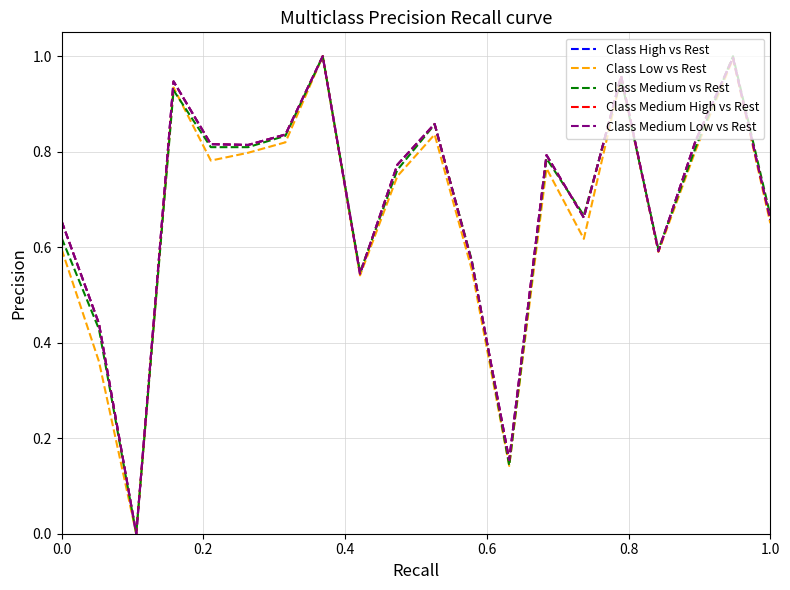

Does the chart display data point markers on the line(s)?

No